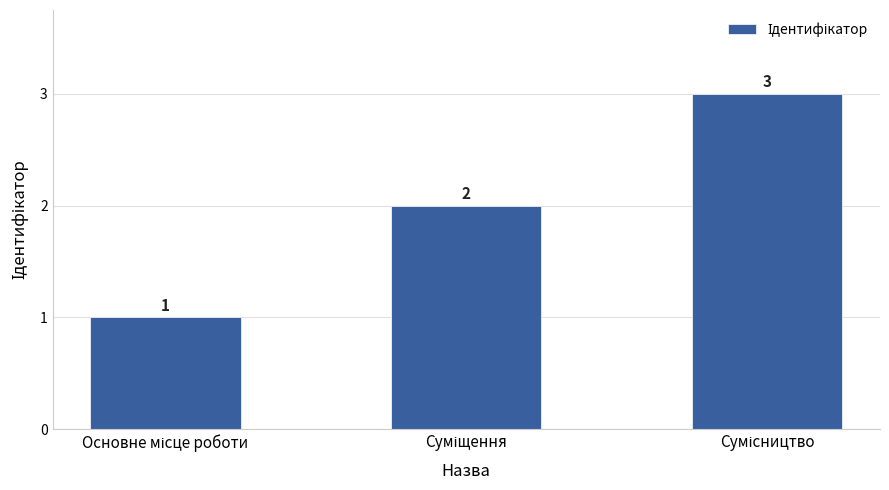

What is the value of the 1st bar from the left?

1